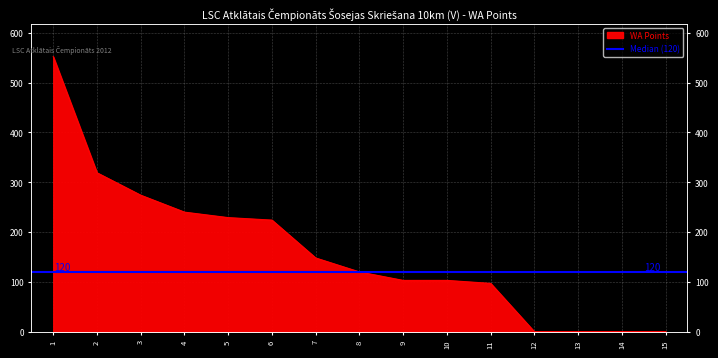

What is the sum of the values at 4 and 8?

360